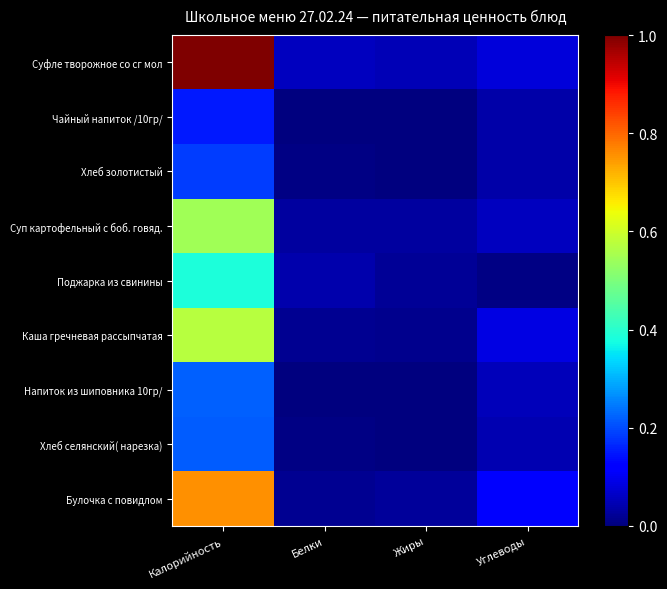

Between Белки and Калорийность, which is larger?

Калорийность